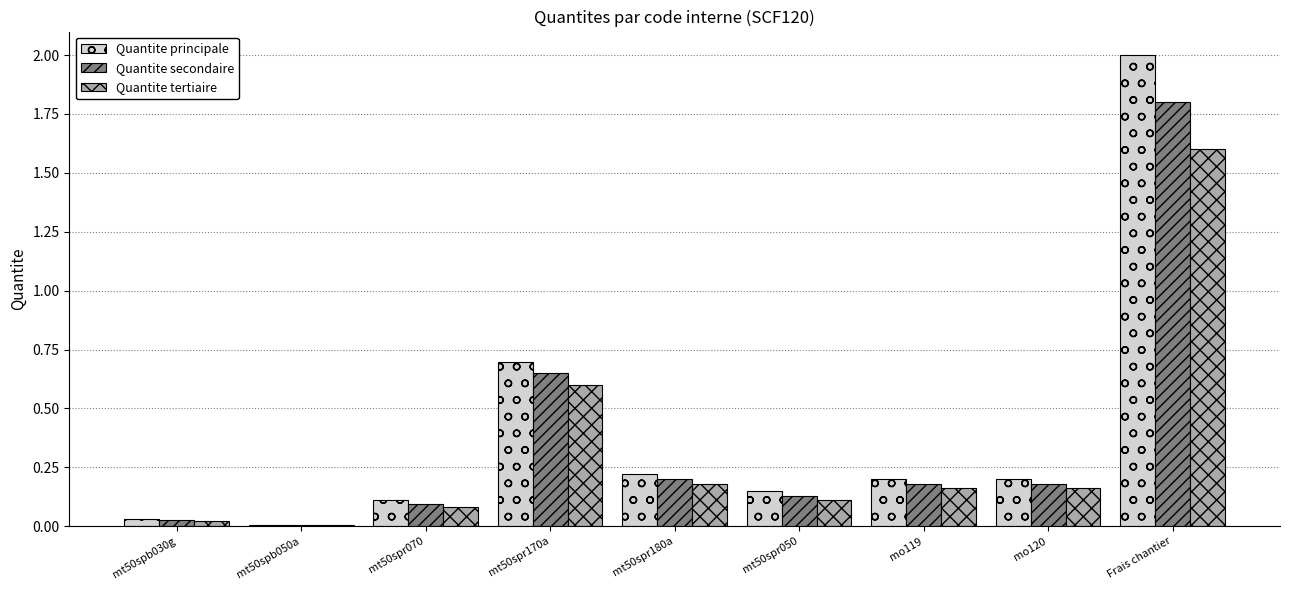

How many series are shown in this chart?

3